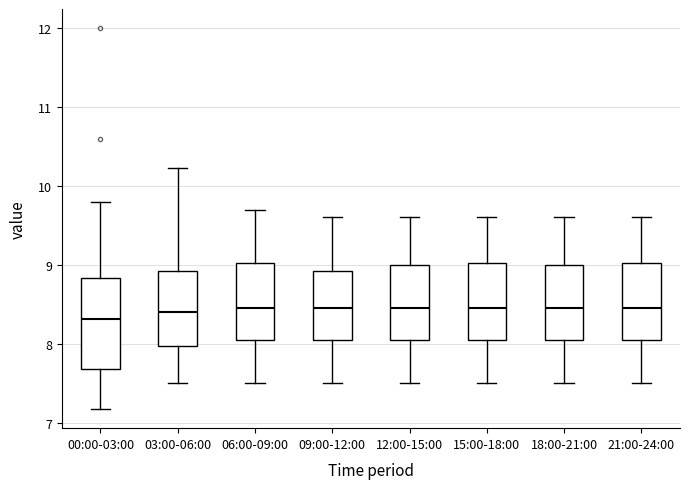

Comparing the boxes themselves (not the whiskers), which one is the tallest?

00:00-03:00